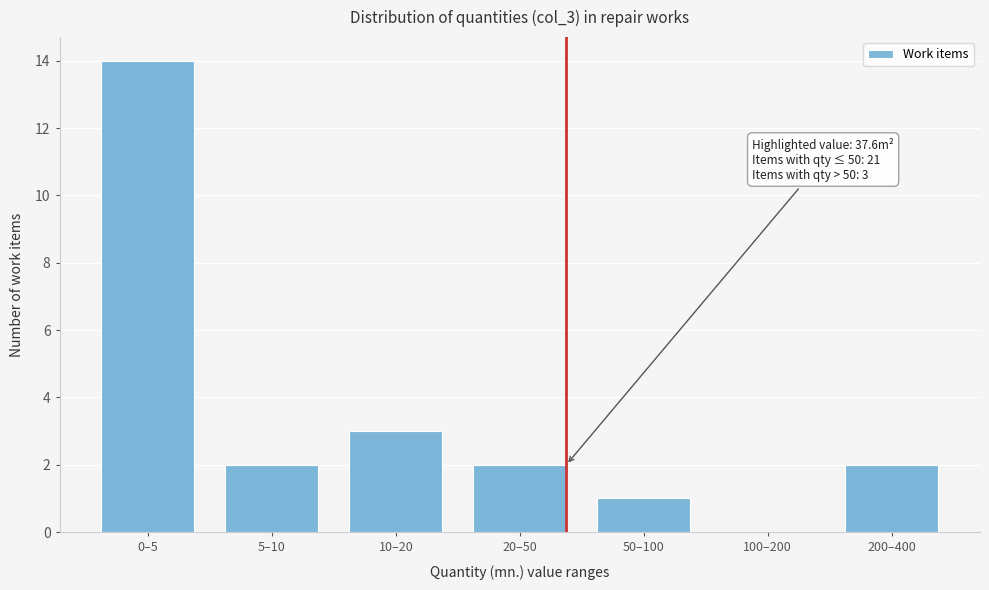

Reading left to right, what are all the values shown in this chart?

0–5=14	5–10=2	10–20=3	20–50=2	50–100=1	100–200=0	200–400=2